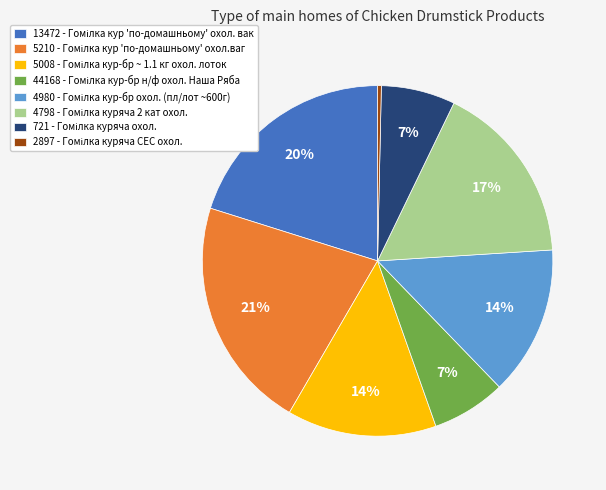

The 721 slice represents 17% of the pie. True or false?

False